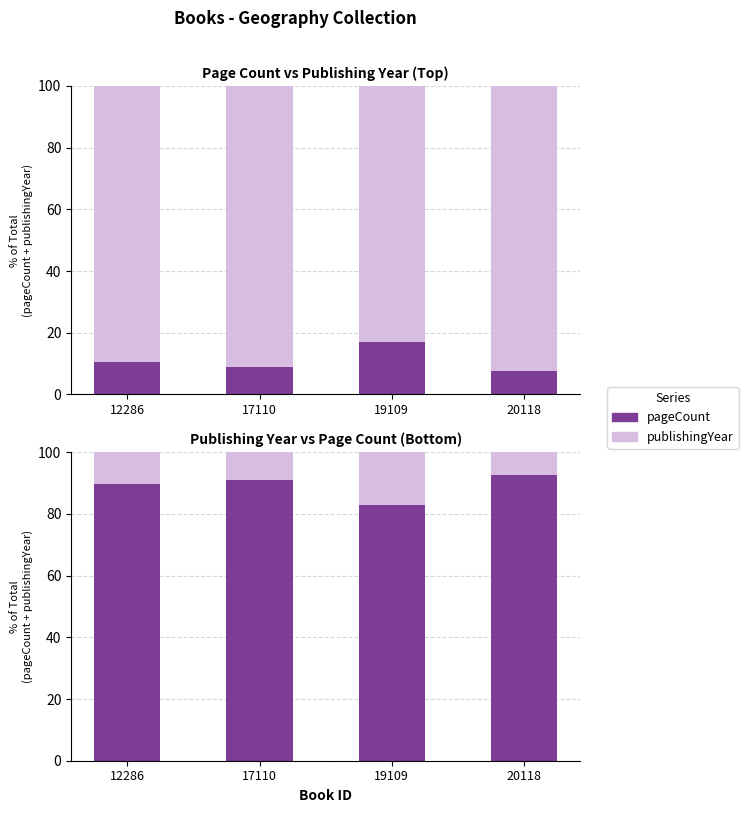

What is the sum of all publishingYear values?

43.9